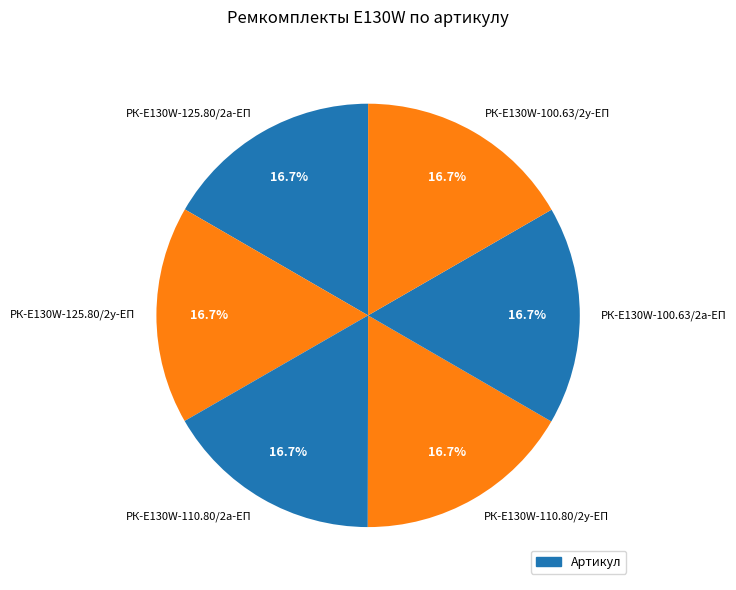

Is it true that РК-E130W-125.80/2а-ЕП is 29% of the pie?

False